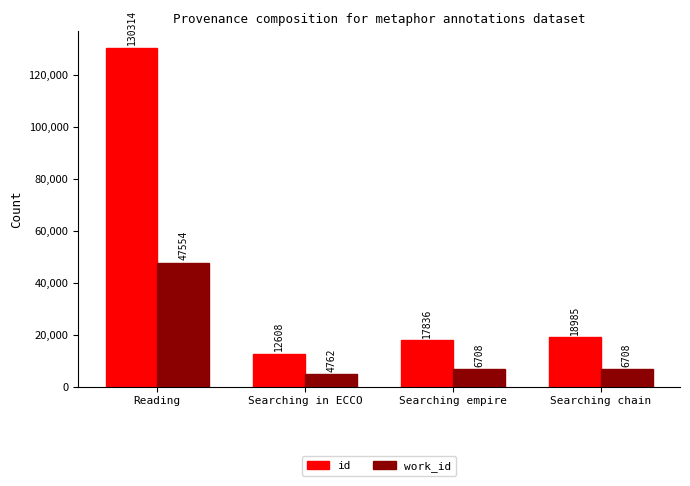

Which series changed the most between Searching in ECCO and Searching chain?

id